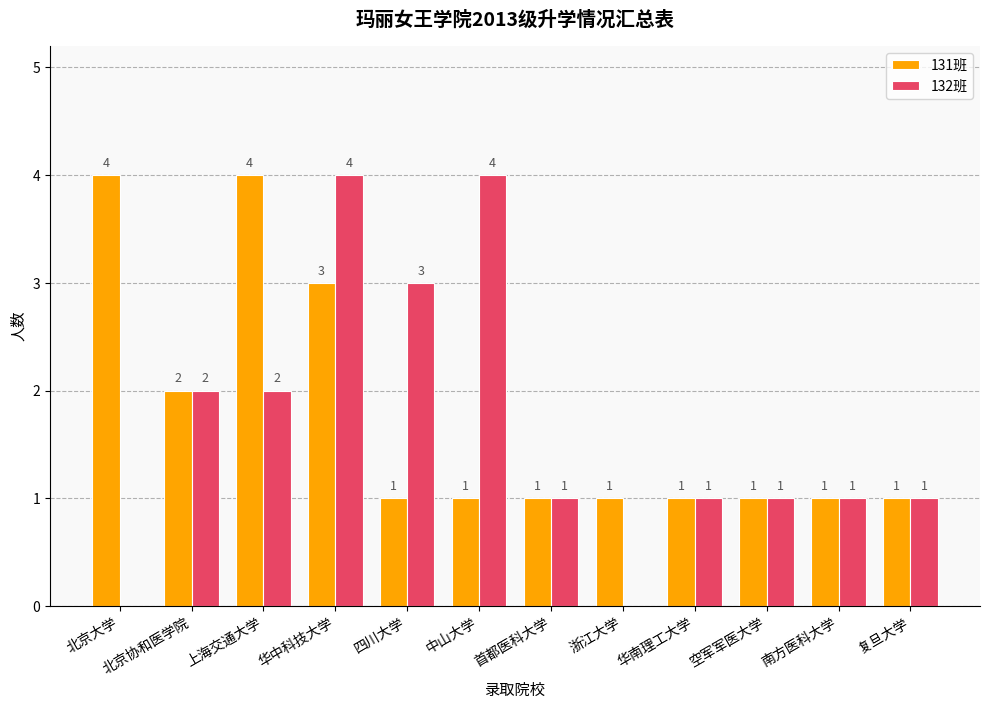

What are all the series names shown in the legend?

131班, 132班